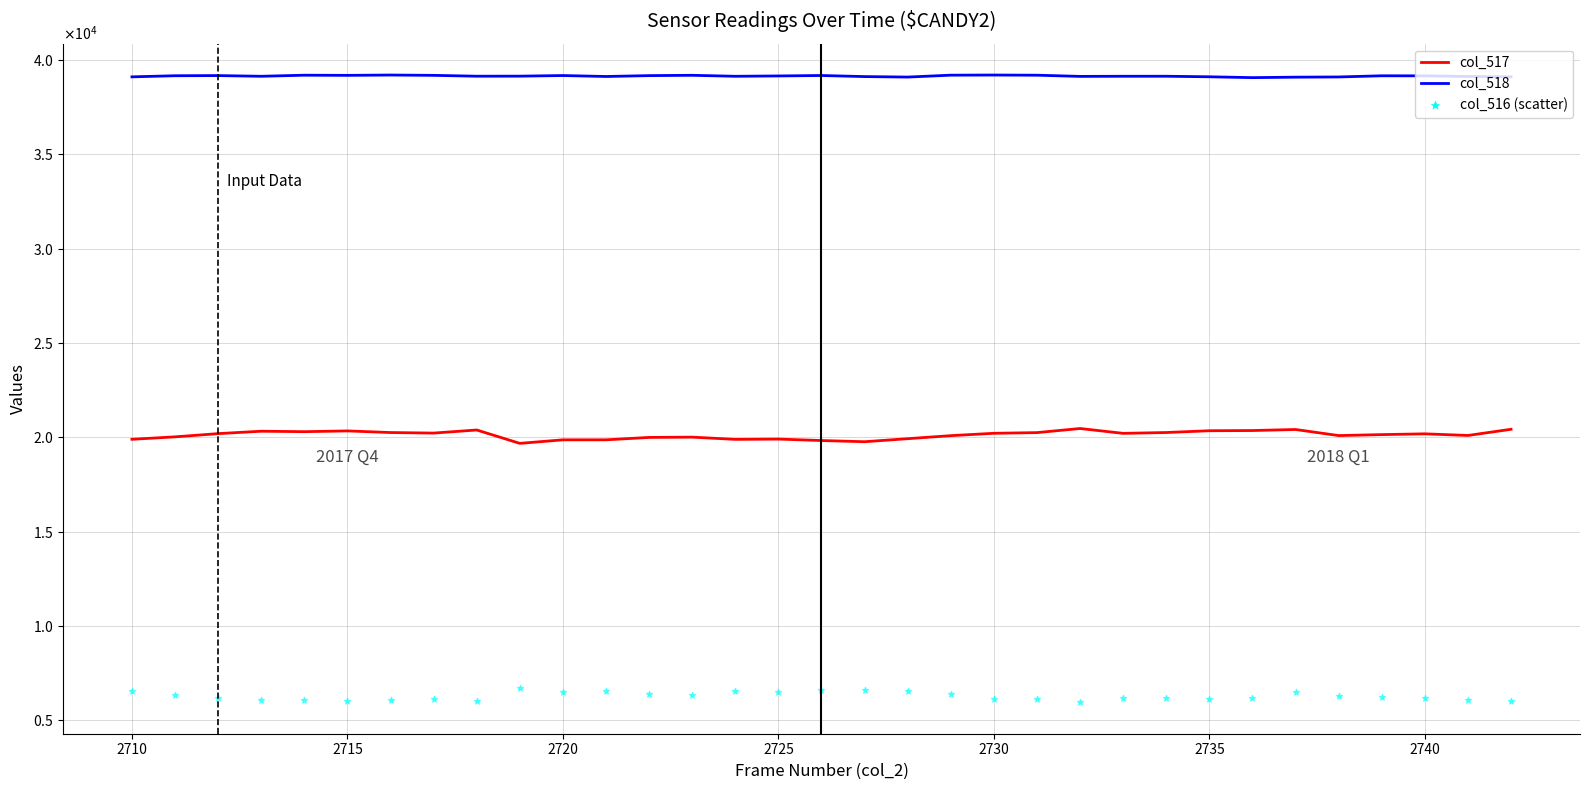

Which series reaches the minimum Y coordinate?

col_516 (scatter)